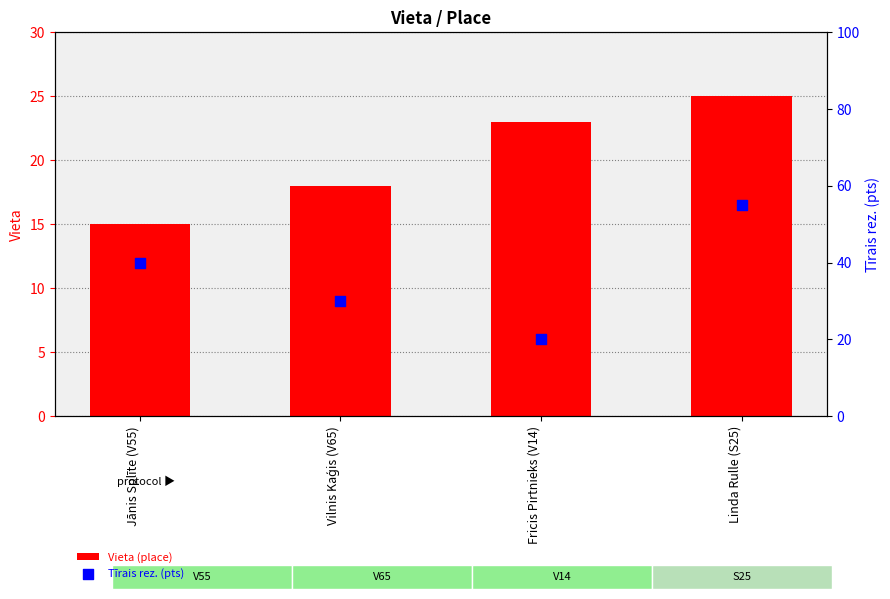

At which category is the sum across all series the highest?

Linda Rulle (S25)